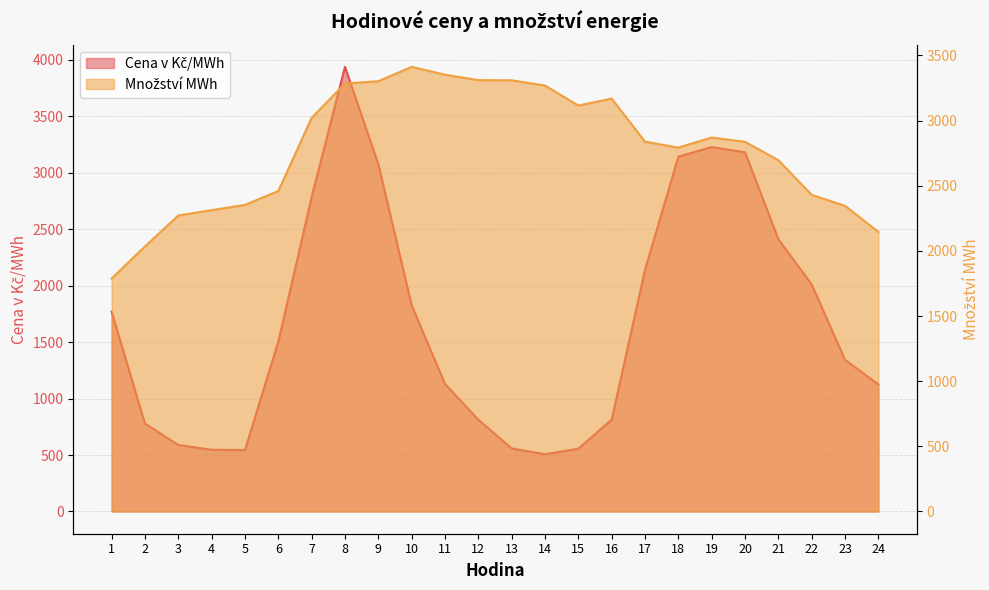

What is the total value across all series at 15?

3671.5